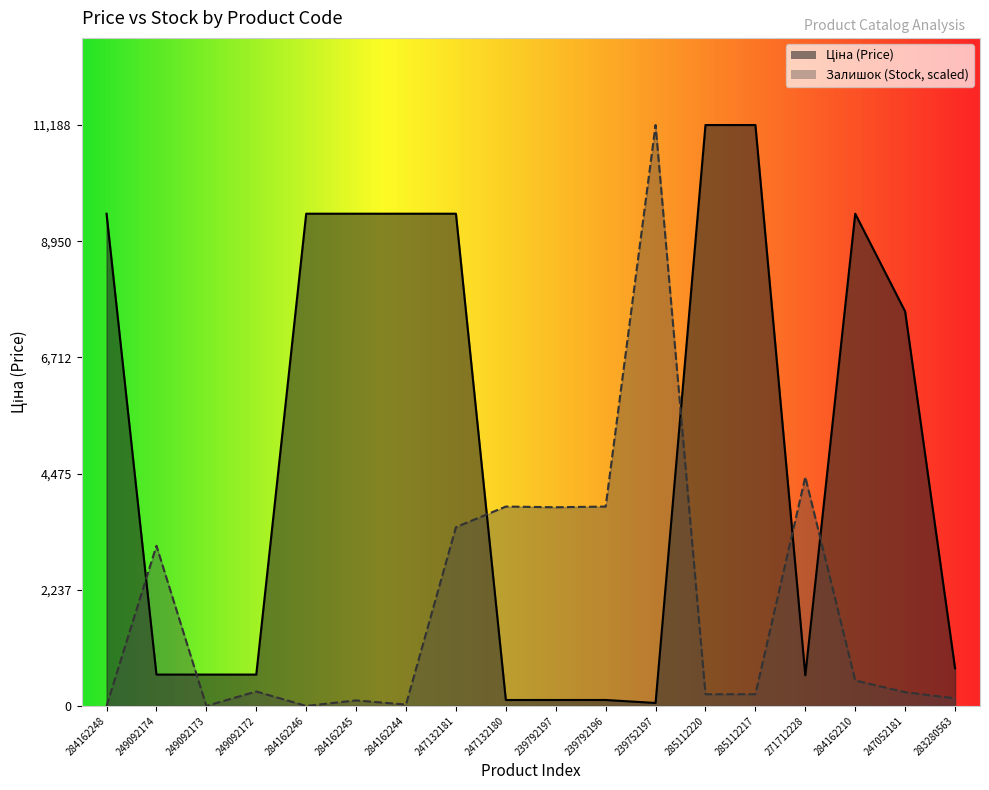

Reading left to right, extract all data points from this chart.

Ціна: 284162248=9480.1	249092174=603.7	249092173=603.7	249092172=603.7	284162246=9480.1	284162245=9480.1	284162244=9480.1	247132181=9480.1	247132180=114.1	239792197=114.1	239792196=114.1	239752197=57.0	285112220=11188.2	285112217=11188.2	271712228=589.9	284162210=9480.1	247052181=7596.5	283280563=724.5
Залишок: 284162248=0.0	249092174=3085.0	249092173=0.0	249092172=278.0	284162246=0.0	284162245=105.9	284162244=26.5	247132181=3442.5	247132180=3839.7	239792197=3826.5	239792196=3839.7	239752197=11188.2	285112220=225.1	285112217=225.1	271712228=4409.1	284162210=489.9	247052181=264.8	283280563=145.6